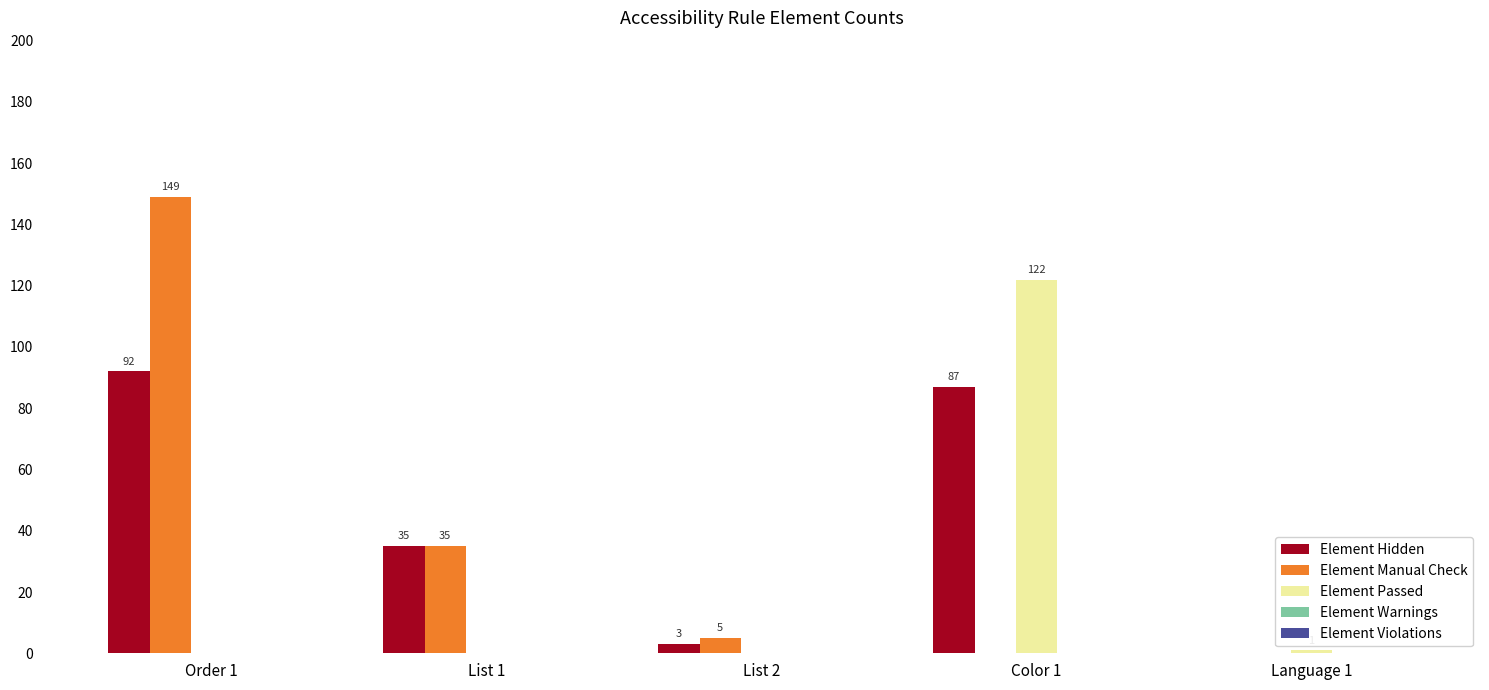

True or false: Element Hidden has a value of 0 at Language 1.

True